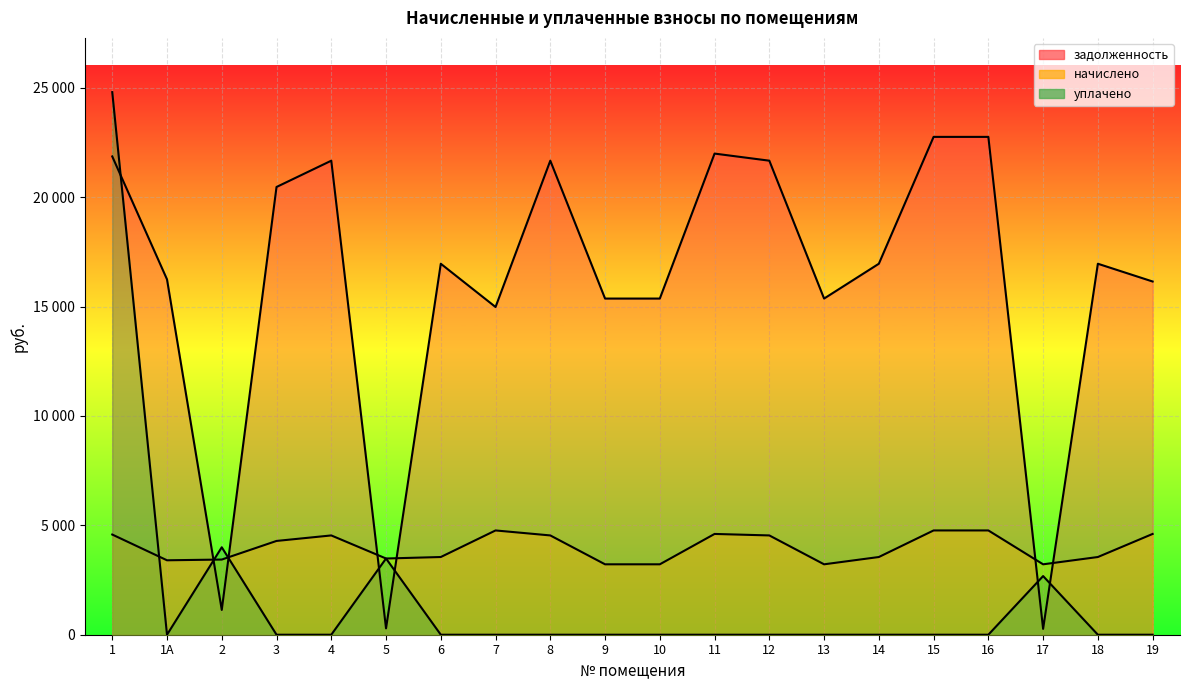

Which series ends up on top after the final intersection of уплачено and начислено?

начислено